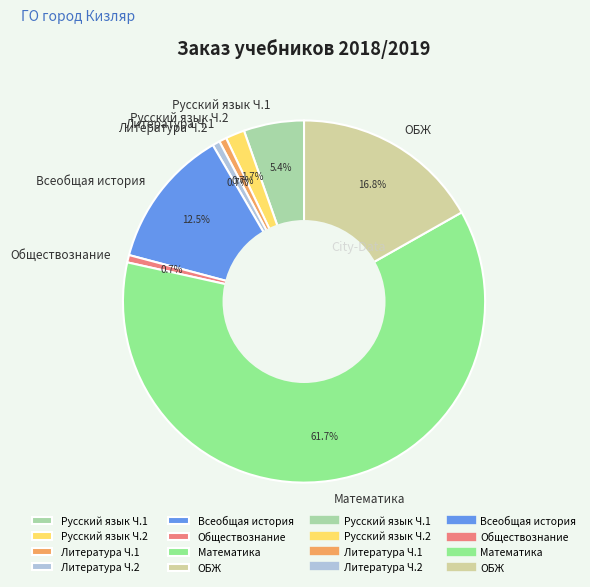

What is the ratio of the value at ОБЖ to the value at Всеобщая история?

1.3